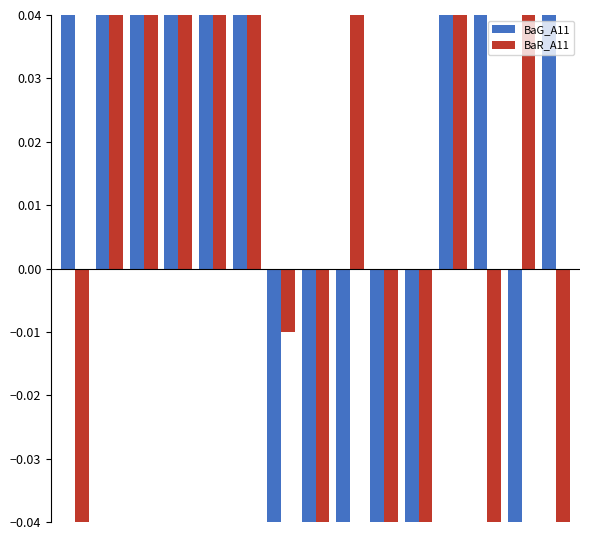

What is the difference between the second highest and minimum values in the BaR_A11 series?

0.8